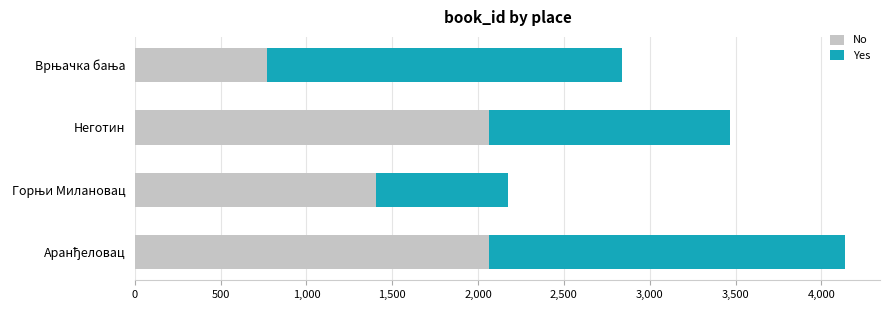

What is the lowest value of the No series?

769